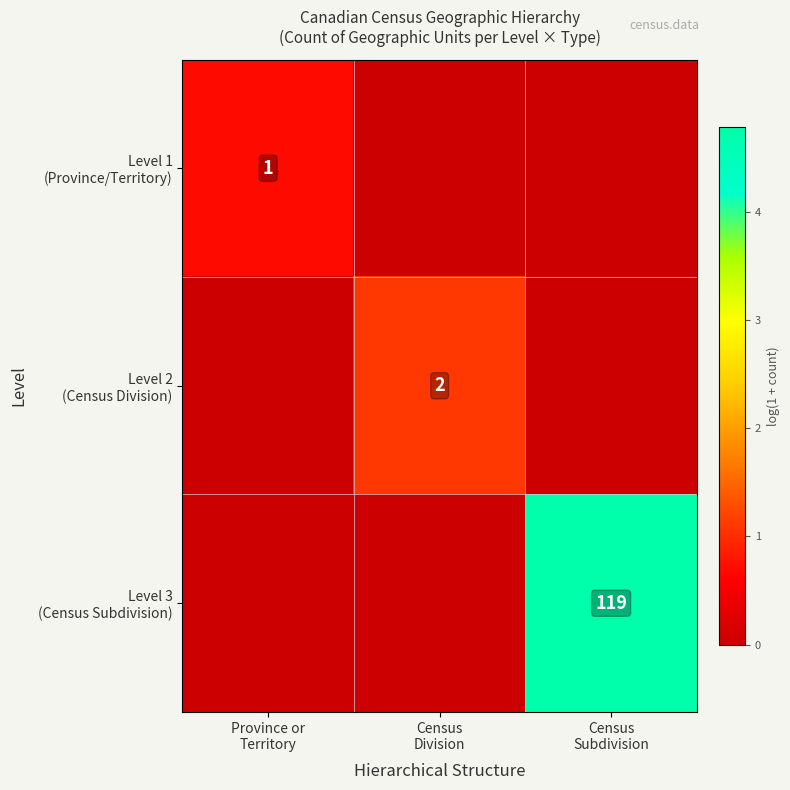

At how many categories does at least one series exceed 3?

1